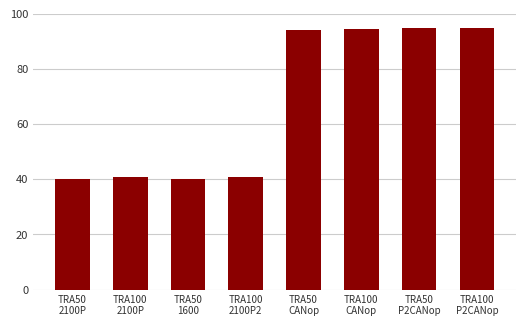

What is the minimum value shown in the chart?

40.0